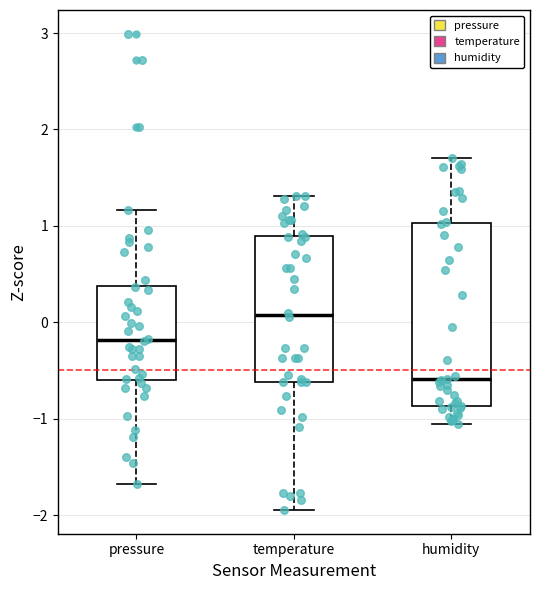

Which box has the lowest median line?

humidity